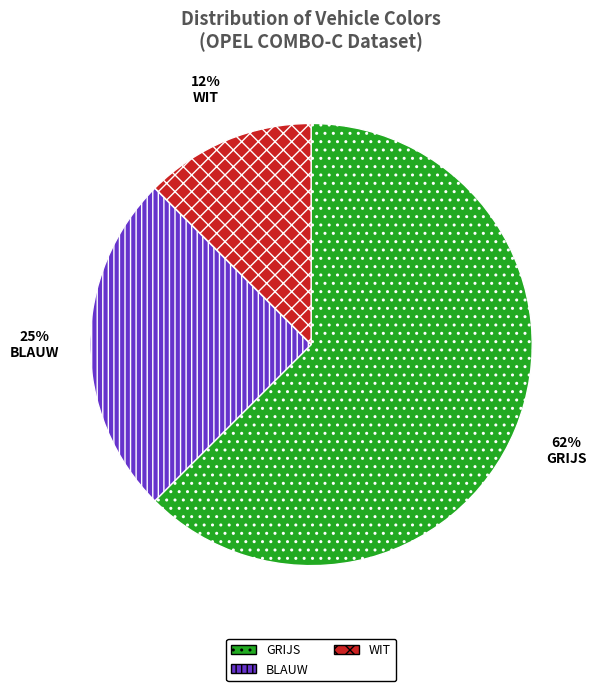

To the nearest percent, what percentage of the pie is BLAUW?

25%